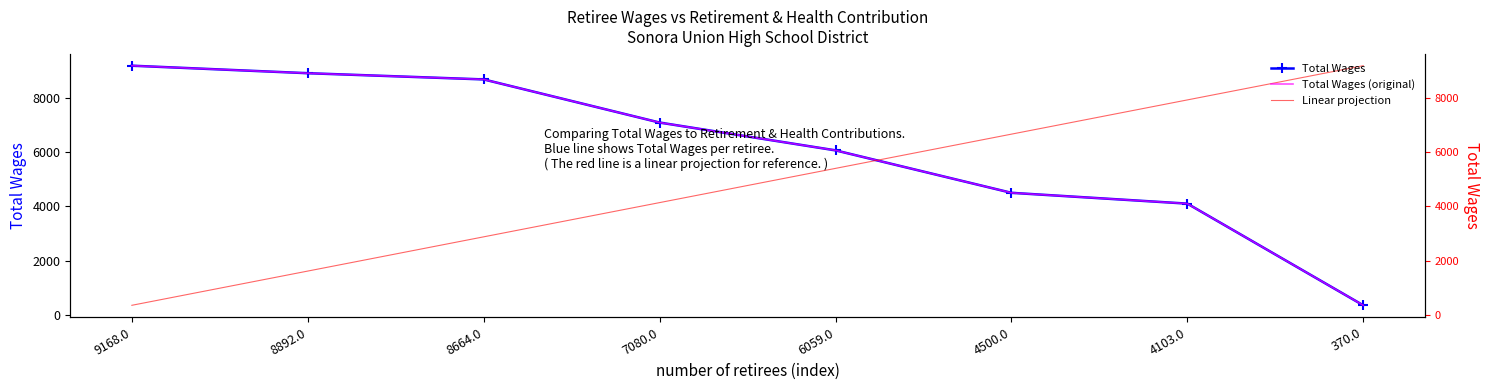

What is the difference between the highest and lowest values at 8892.0?

7265.1